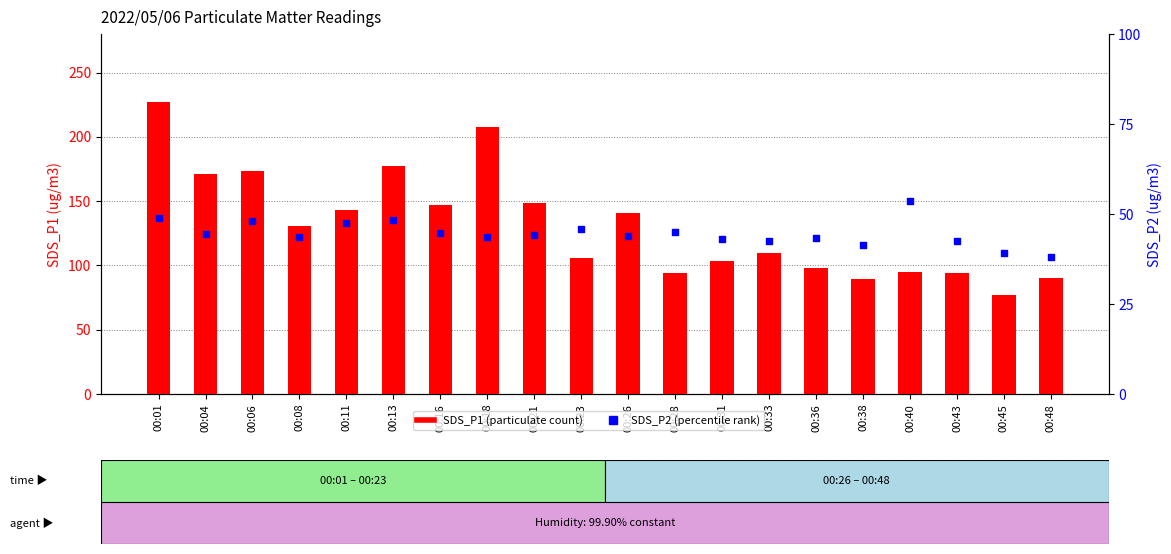

Which series has the largest total across all categories?

SDS_P1